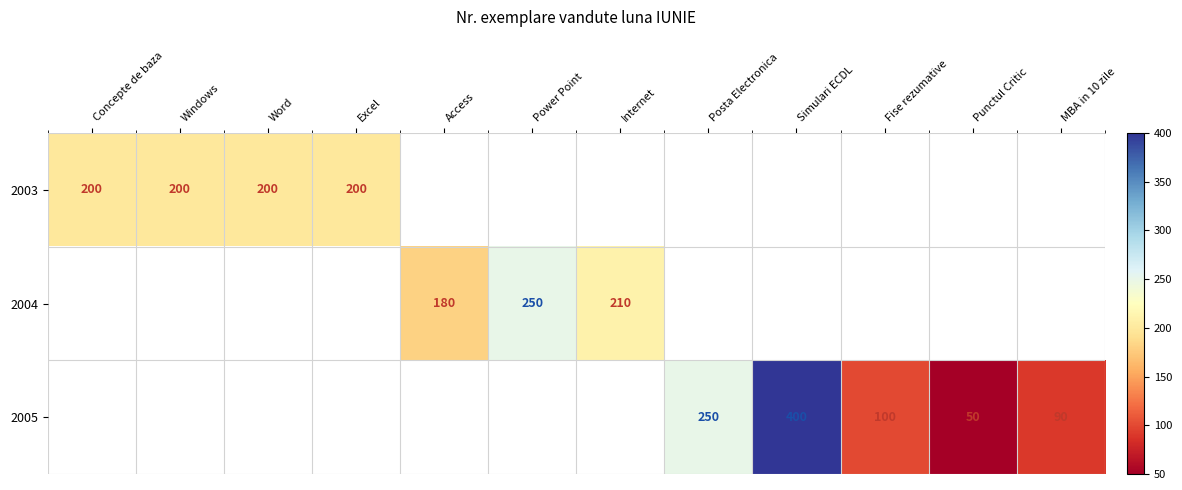

The value of 2005 at Simulari ECDL is 668. True or false?

False